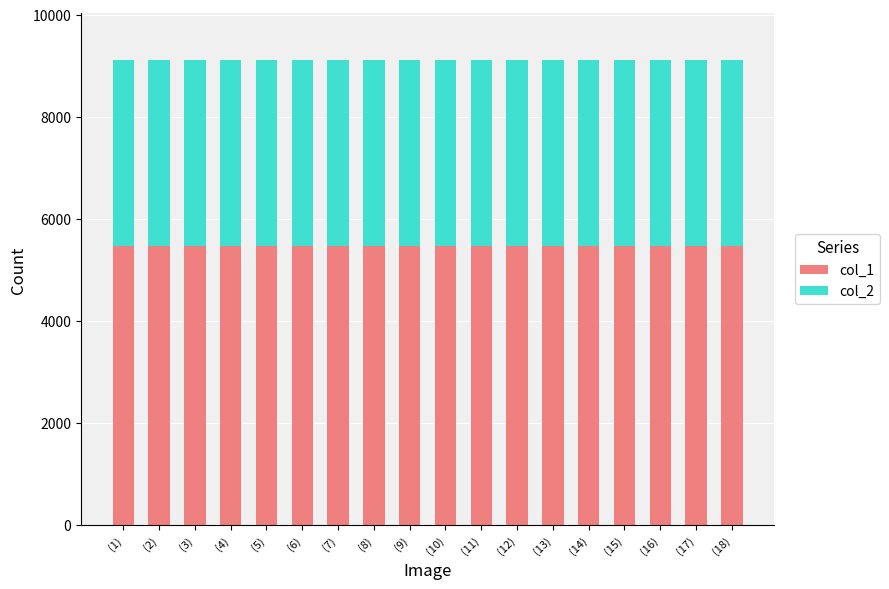

What is the highest value of the col_1 series?

5472